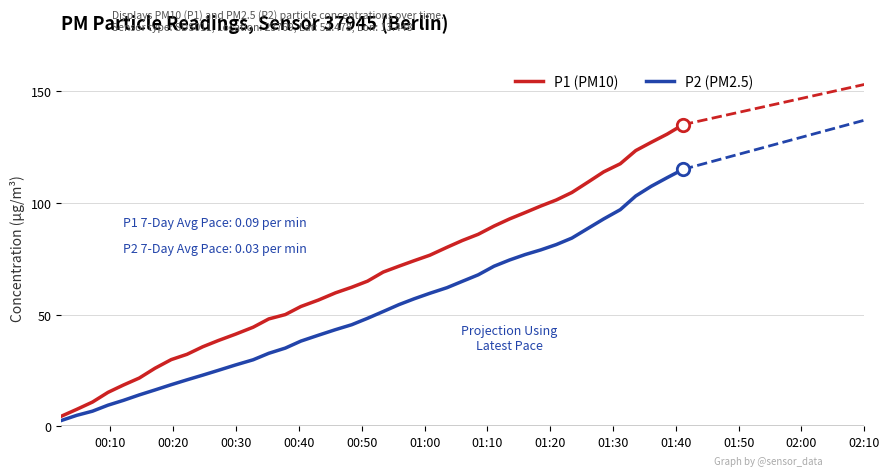

Which series has the widest spread of values?

P1 (PM10)